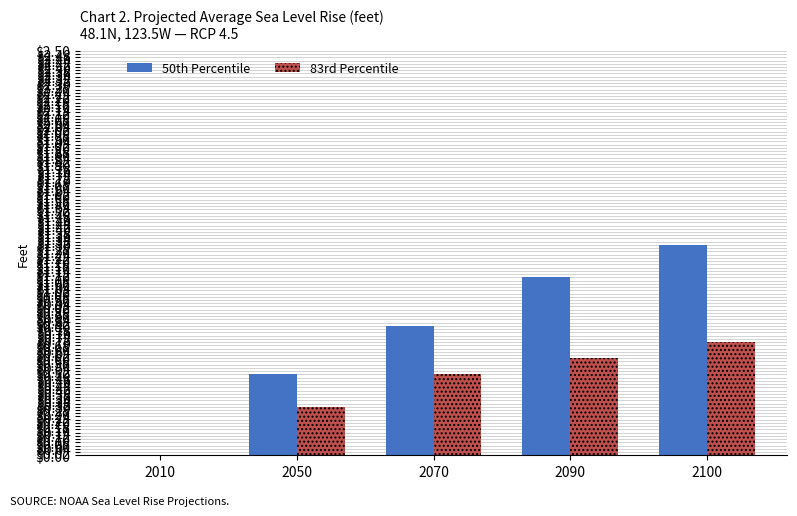

Which series has the largest total across all categories?

50th Percentile